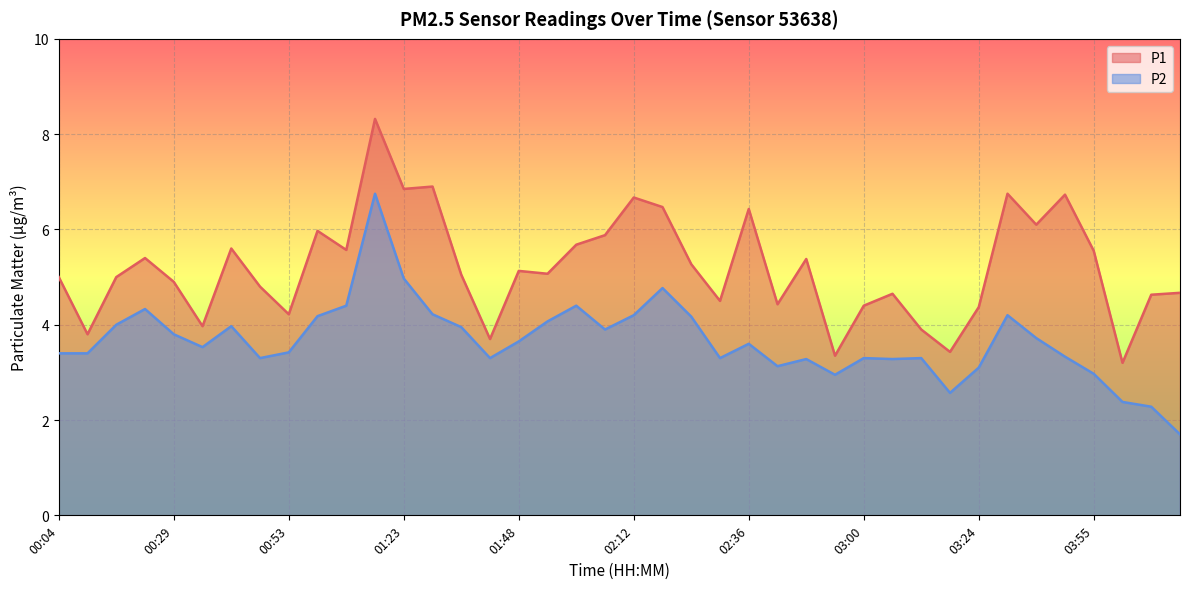

How many categories are shown in the chart?

40